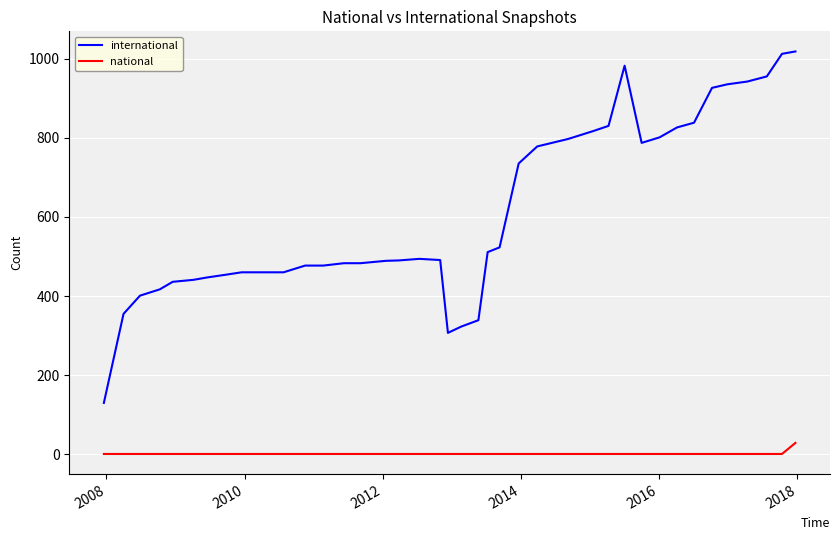

What is the smallest value displayed?

1